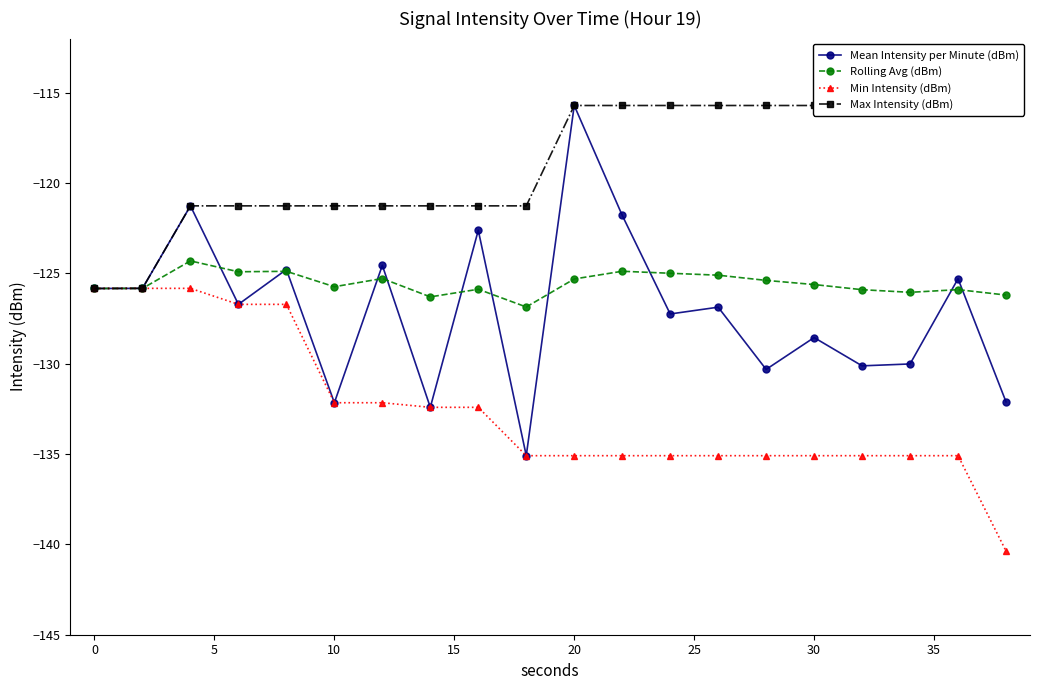

True or false: Mean Intensity per Minute (dBm) has a value of -128.6 at 30.

True